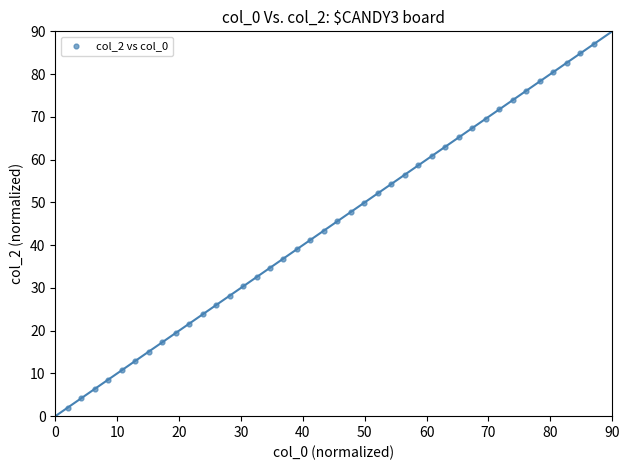

What is the range of X values (max minus min)?

85.0